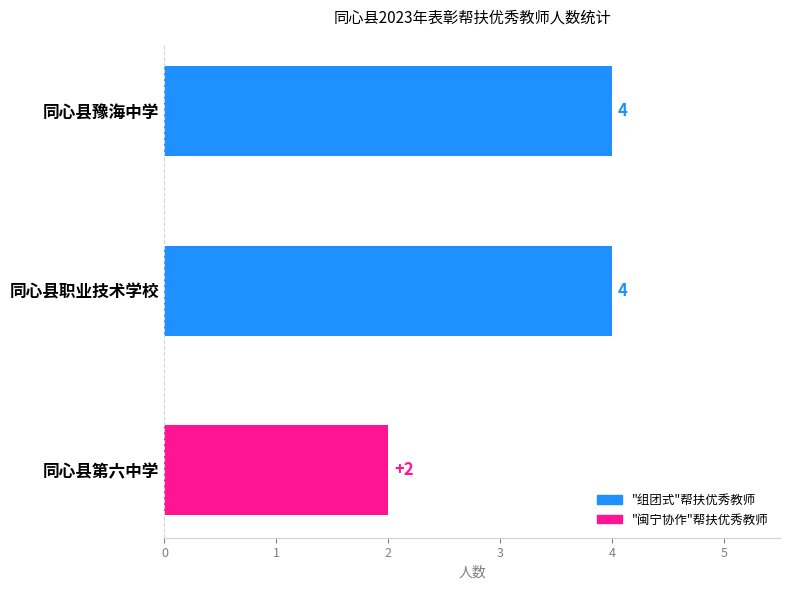

Are the bars horizontal?

Yes